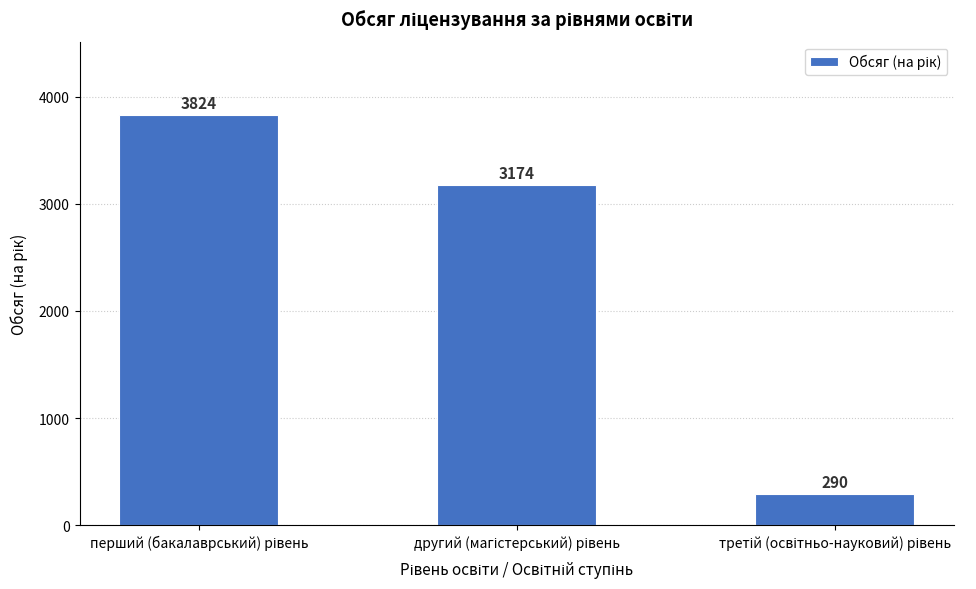

What is the greatest value displayed?

3824